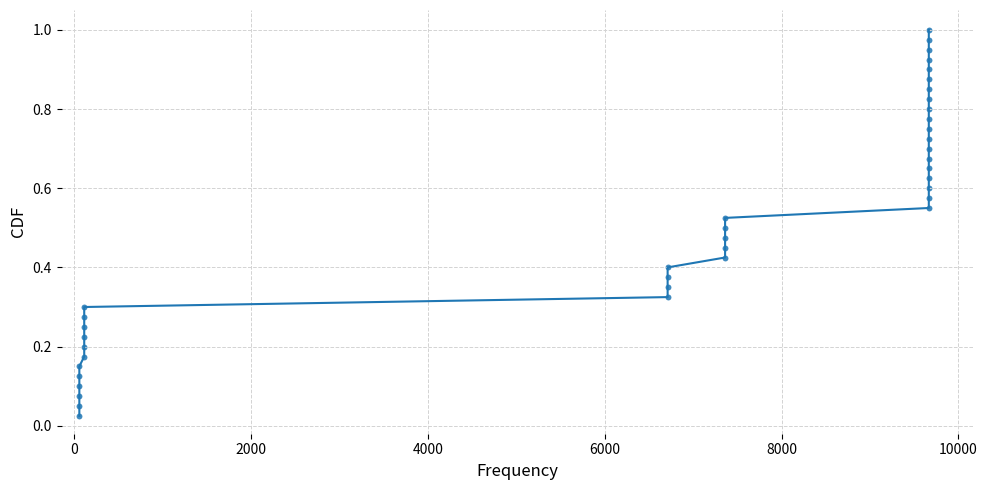

What is the range of X values (max minus min)?

9609.4